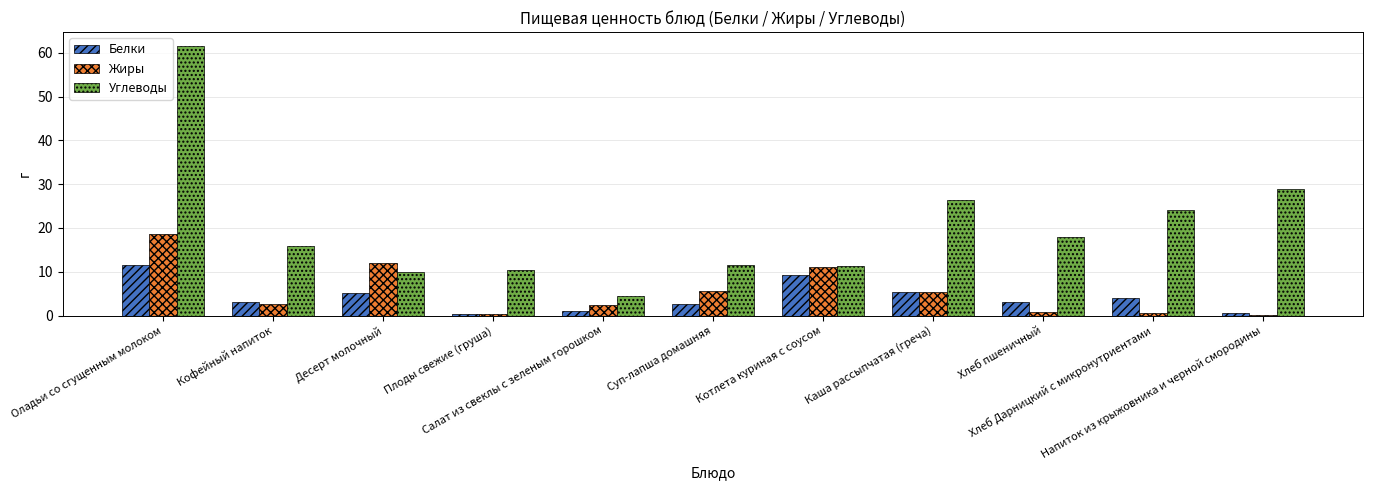

Which series has the widest spread of values?

Углеводы